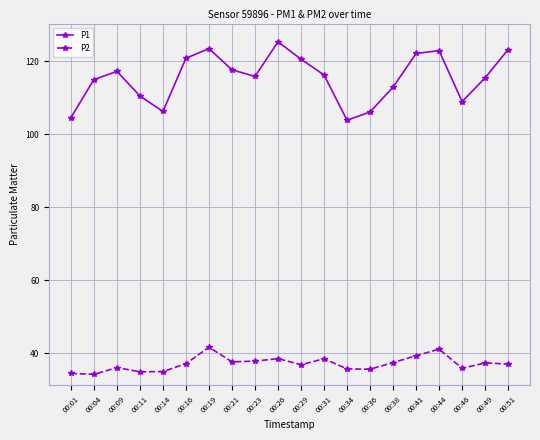

What is the difference between the P2 values at 00:31 and 00:09?

2.4